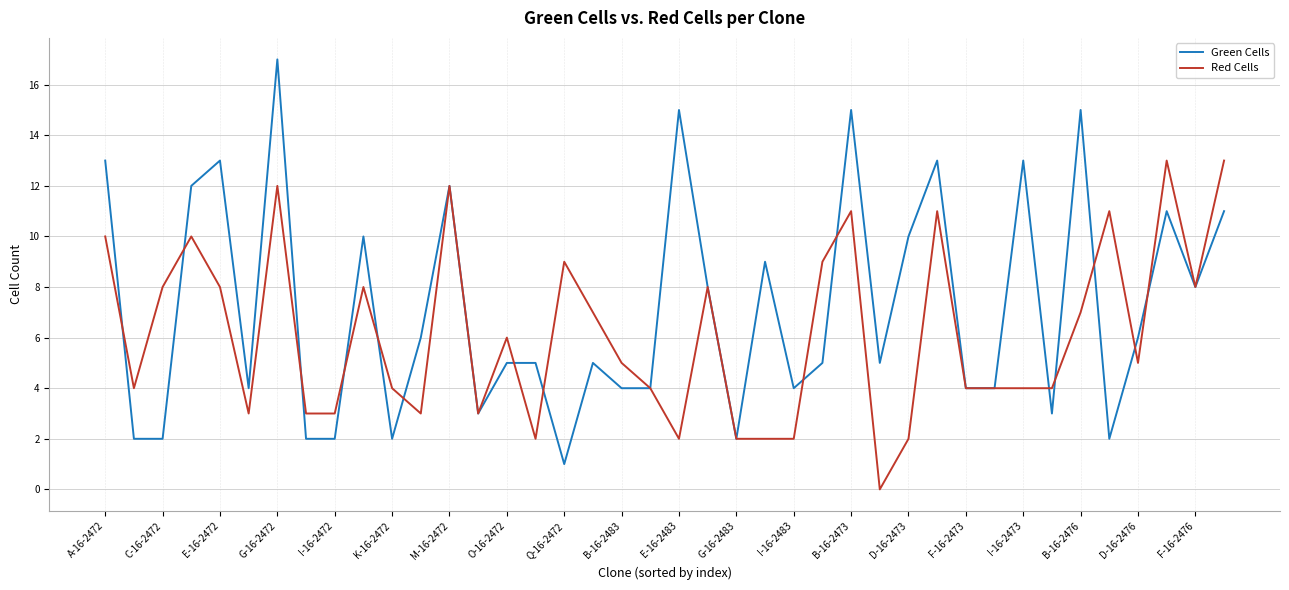

Count the number of categories in the chart.

40